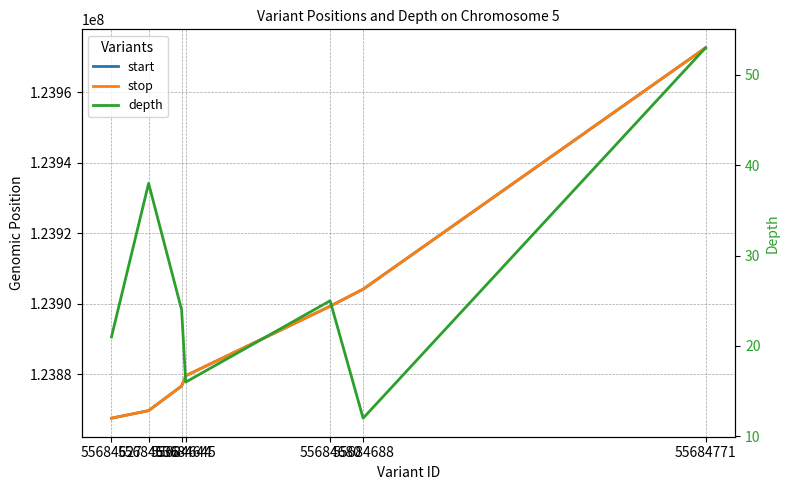

True or false: start has a value of 184096811 at 55684771.

False